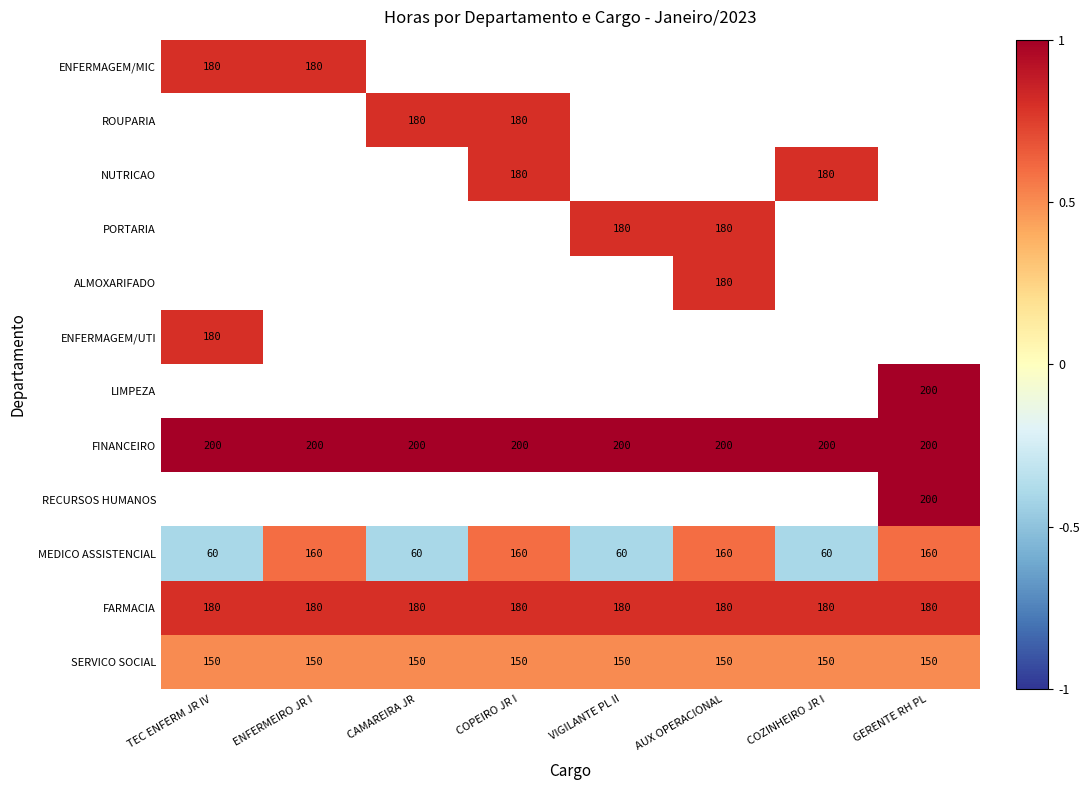

What is the sum of all FINANCEIRO values?

1600.0